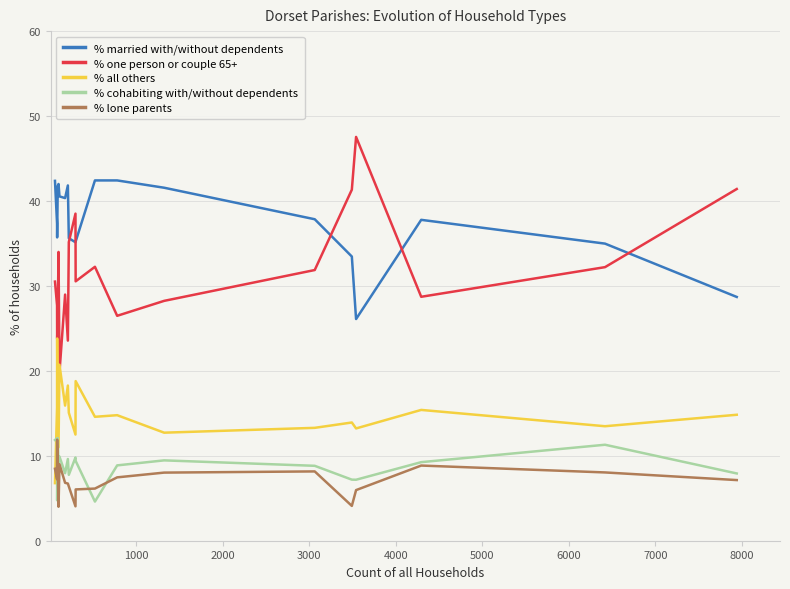

How many lines are shown in the chart?

5